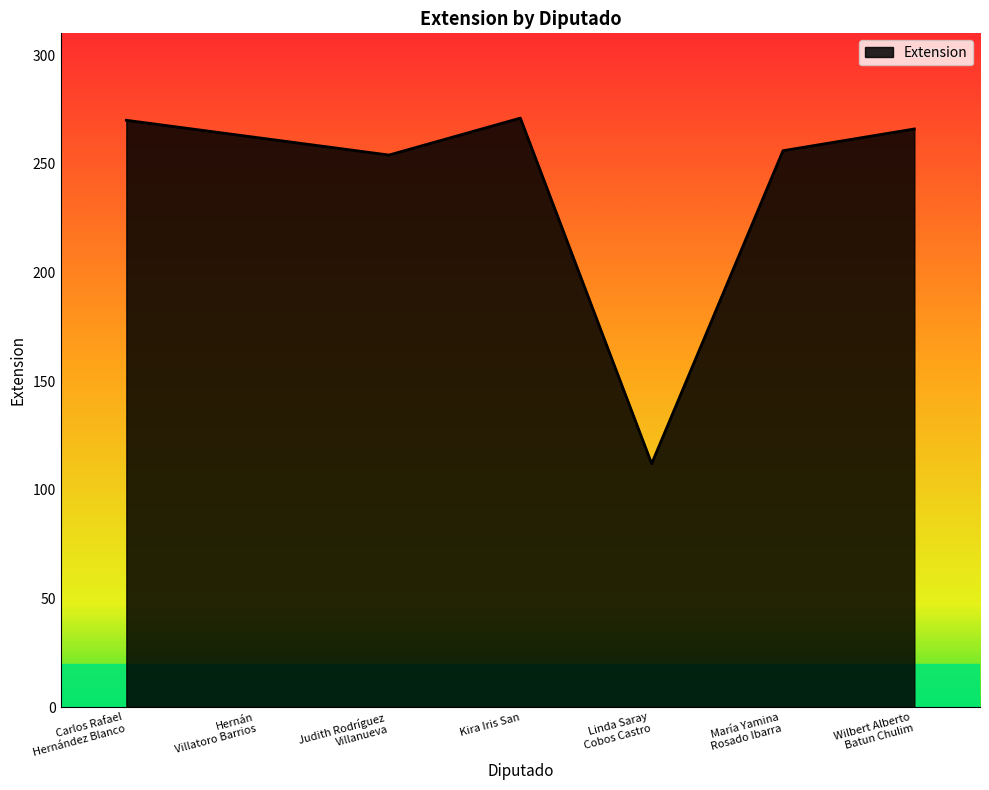

What is the average value?

242